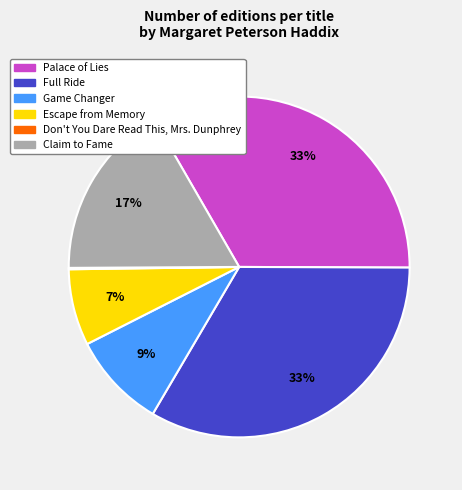

Do Game Changer and Escape from Memory together represent more than half of the pie?

No